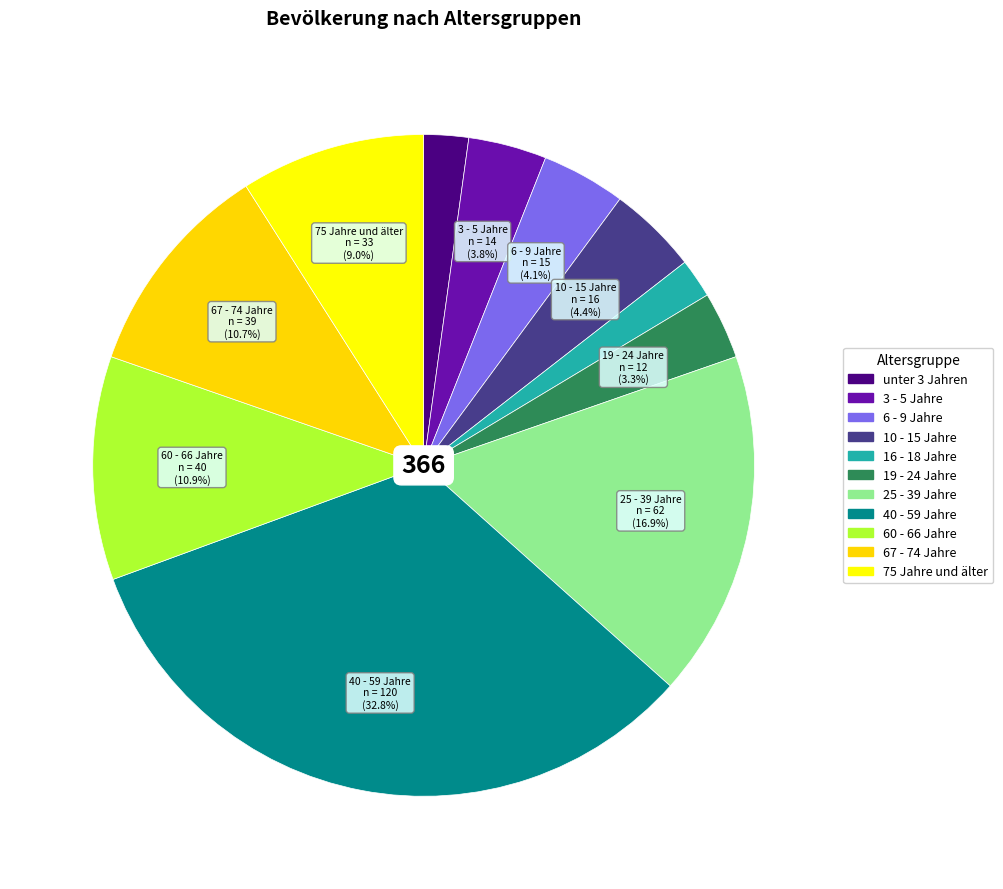

How many segments does this pie chart have?

11